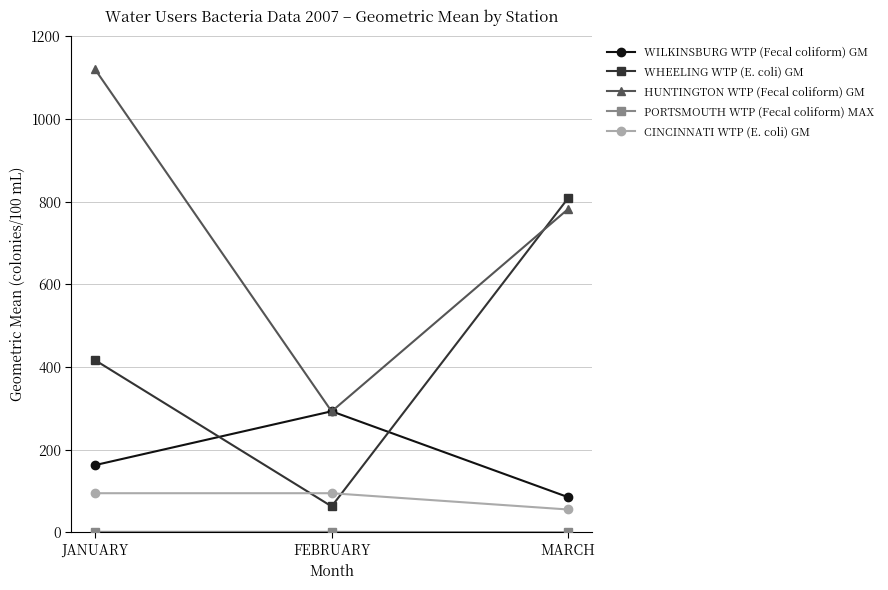

Is this an area chart (filled region under the line)?

No